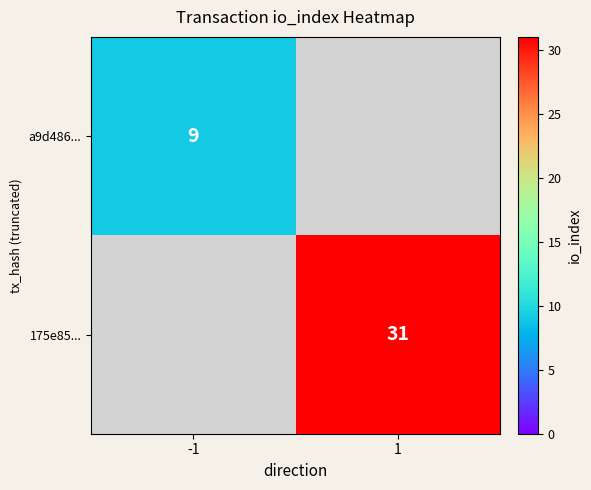

True or false: 175e85... has a value of 31 at 1.

True